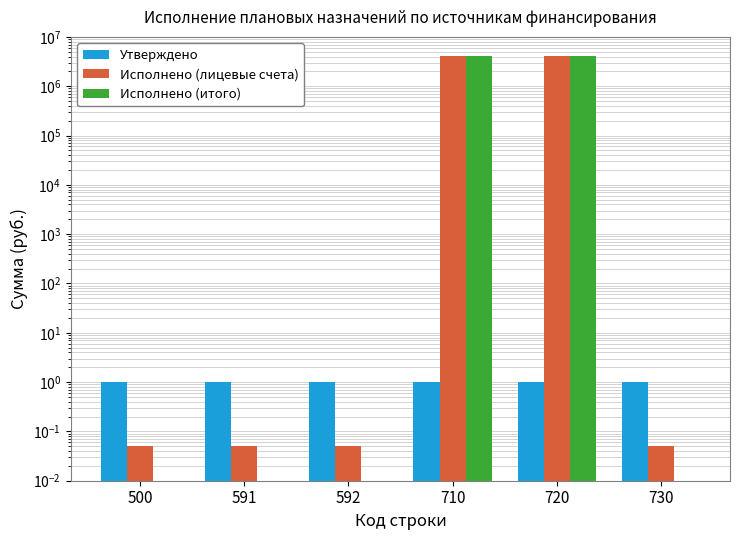

Are the bars horizontal?

No